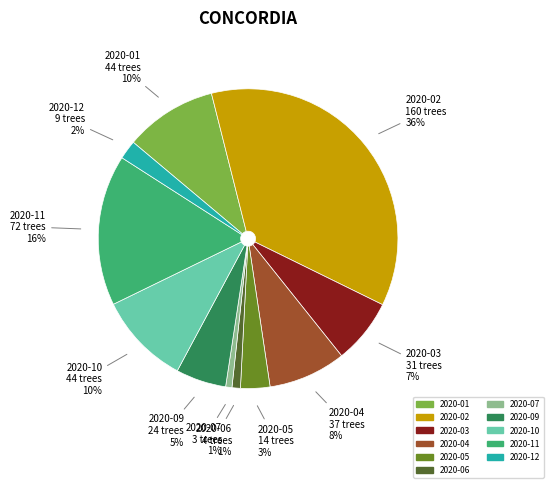

Combined, do 2020-12 and 2020-06 account for over 50%?

No